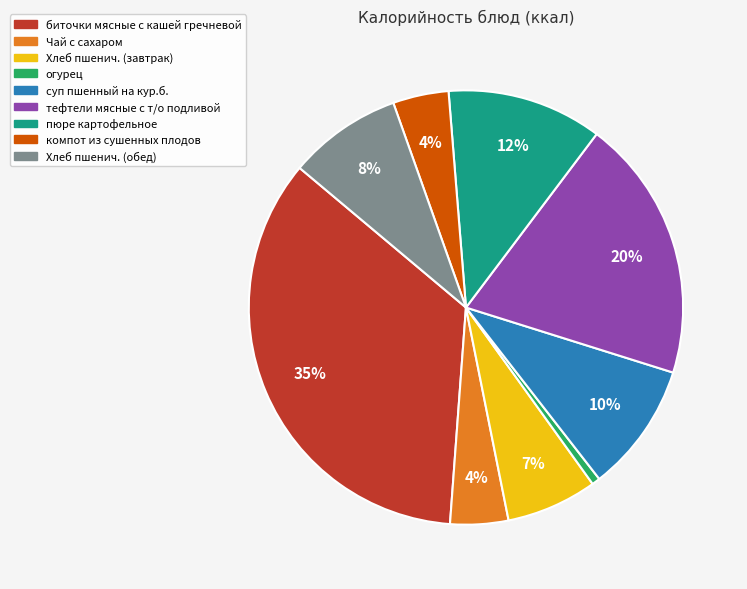

To the nearest percent, what portion does компот из сушенных плодов represent?

4%